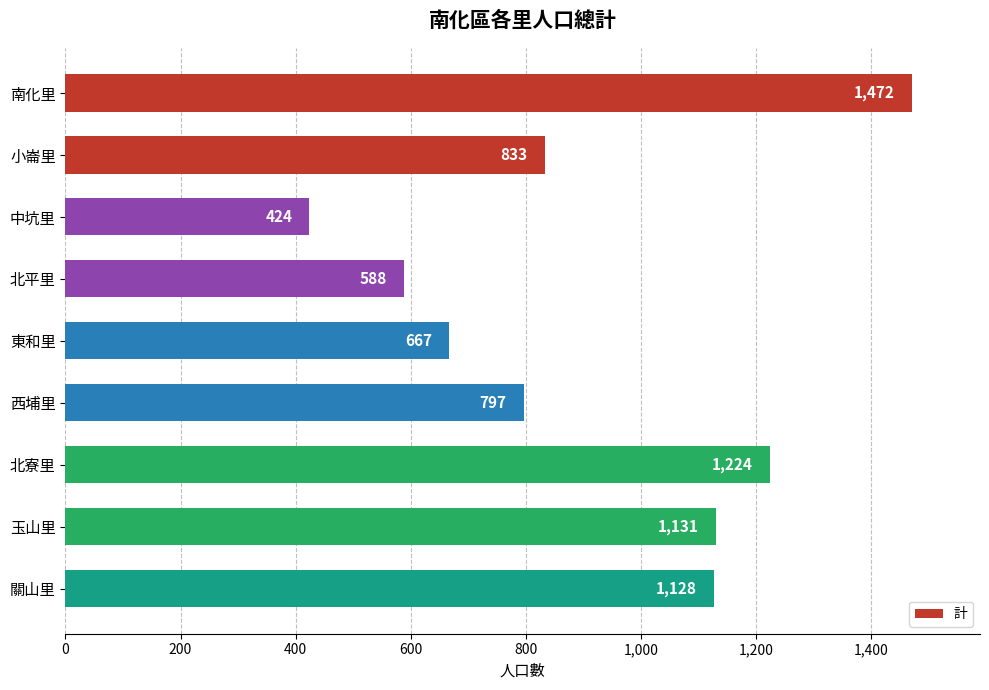

Reading top to bottom, what are all the values shown in this chart?

南化里=1472	小崙里=833	中坑里=424	北平里=588	東和里=667	西埔里=797	北寮里=1224	玉山里=1131	關山里=1128